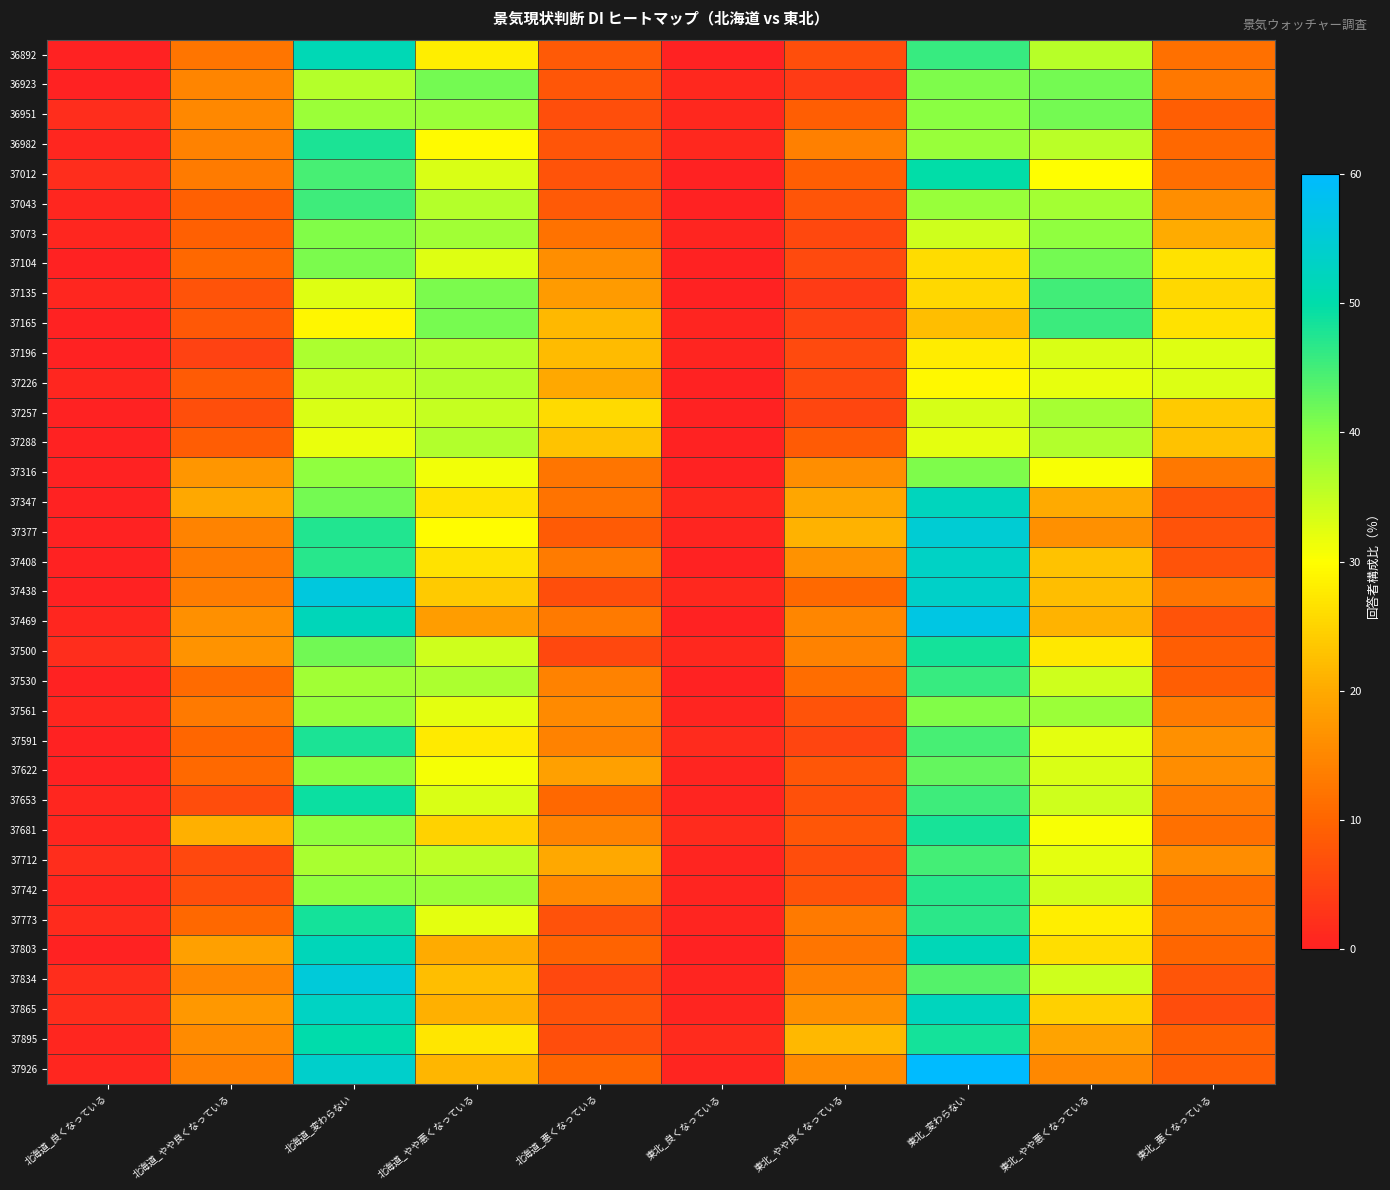

Reading left to right, list all the values displayed in this chart.

36892: 北海道_良くなっている=0.0	北海道_やや良くなっている=12.4	北海道_変わらない=51.2	北海道_やや悪くなっている=28.1	北海道_悪くなっている=8.3	東北_良くなっている=0.0	東北_やや良くなっている=6.6	東北_変わらない=45.9	東北_やや悪くなっている=35.9	東北_悪くなっている=11.6
36923: 北海道_良くなっている=0.0	北海道_やや良くなっている=14.7	北海道_変わらない=36.2	北海道_やや悪くなっている=41.4	北海道_悪くなっている=7.8	東北_良くなっている=1.1	東北_やや良くなっている=3.9	東北_変わらない=40.8	東北_やや悪くなっている=41.3	東北_悪くなっている=12.8
36951: 北海道_良くなっている=1.7	北海道_やや良くなっている=15.0	北海道_変わらない=38.3	北海道_やや悪くなっている=38.3	北海道_悪くなっている=6.7	東北_良くなっている=1.1	東北_やや良くなっている=8.9	東北_変わらない=39.7	東北_やや悪くなっている=41.3	東北_悪くなっている=8.9
36982: 北海道_良くなっている=0.8	北海道_やや良くなっている=14.3	北海道_変わらない=47.9	北海道_やや悪くなっている=29.4	北海道_悪くなっている=7.6	東北_良くなっている=1.2	東北_やや良くなっている=14.0	東北_変わらない=38.6	東北_やや悪くなっている=35.7	東北_悪くなっている=10.5
37012: 北海道_良くなっている=1.6	北海道_やや良くなっている=13.2	北海道_変わらない=44.6	北海道_やや悪くなっている=33.1	北海道_悪くなっている=7.4	東北_良くなっている=0.0	東北_やや良くなっている=9.0	東北_変わらない=49.7	東北_やや悪くなっている=29.9	東北_悪くなっている=11.3
37043: 北海道_良くなっている=0.8	北海道_やや良くなっている=9.2	北海道_変わらない=45.4	北海道_やや悪くなっている=36.1	北海道_悪くなっている=8.4	東北_良くなっている=0.0	東北_やや良くなっている=7.7	東北_変わらない=38.7	東北_やや悪くなっている=37.6	東北_悪くなっている=16.0
37073: 北海道_良くなっている=0.8	北海道_やや良くなっている=9.2	北海道_変わらない=40.3	北海道_やや悪くなっている=37.8	北海道_悪くなっている=11.8	東北_良くなっている=0.6	東北_やや良くなっている=5.8	東北_変わらない=34.1	東北_やや悪くなっている=39.3	東北_悪くなっている=20.2
37104: 北海道_良くなっている=0.0	北海道_やや良くなっている=10.4	北海道_変わらない=40.8	北海道_やや悪くなっている=32.8	北海道_悪くなっている=16.0	東北_良くなっている=0.0	東北_やや良くなっている=6.1	東北_変わらない=26.0	東北_やや悪くなっている=41.4	東北_悪くなっている=26.5
37135: 北海道_良くなっている=0.8	北海道_やや良くなっている=7.4	北海道_変わらない=32.8	北海道_やや悪くなっている=41.0	北海道_悪くなっている=18.0	東北_良くなっている=0.0	東北_やや良くなっている=3.8	東北_変わらない=25.5	東北_やや悪くなっている=45.1	東北_悪くなっている=25.5
37165: 北海道_良くなっている=0.0	北海道_やや良くなっている=8.1	北海道_変わらない=29.0	北海道_やや悪くなっている=41.1	北海道_悪くなっている=21.8	東北_良くなっている=0.5	東北_やや良くなっている=4.9	東北_変わらない=22.3	東北_やや悪くなっている=45.6	東北_悪くなっている=26.6
37196: 北海道_良くなっている=0.0	北海道_やや良くなっている=4.7	北海道_変わらない=37.0	北海道_やや悪くなっている=36.2	北海道_悪くなっている=22.1	東北_良くなっている=0.5	東北_やや良くなっている=6.0	東北_変わらない=27.7	東北_やや悪くなっている=33.1	東北_悪くなっている=32.6
37226: 北海道_良くなっている=0.8	北海道_やや良くなっている=8.7	北海道_変わらない=34.6	北海道_やや悪くなっている=36.2	北海道_悪くなっている=19.7	東北_良くなっている=0.0	東北_やや良くなっている=6.0	東北_変わらない=29.2	東北_やや悪くなっている=31.9	東北_悪くなっている=33.0
37257: 北海道_良くなっている=0.0	北海道_やや良くなっている=6.6	北海道_変わらない=33.1	北海道_やや悪くなっている=34.7	北海道_悪くなっている=25.6	東北_良くなっている=0.0	東北_やや良くなっている=5.4	東北_変わらない=33.5	東北_やや悪くなっている=37.3	東北_悪くなっている=23.8
37288: 北海道_良くなっている=0.0	北海道_やや良くなっている=8.7	北海道_変わらない=31.8	北海道_やや悪くなっている=36.5	北海道_悪くなっている=23.0	東北_良くなっている=0.0	東北_やや良くなっている=8.5	東北_変わらない=32.3	東北_やや悪くなっている=36.5	東北_悪くなっている=22.8
37316: 北海道_良くなっている=0.0	北海道_やや良くなっている=17.2	北海道_変わらない=39.3	北海道_やや悪くなっている=31.1	北海道_悪くなっている=12.3	東北_良くなっている=0.0	東北_やや良くなっている=16.0	東北_変わらない=40.6	東北_やや悪くなっている=30.5	東北_悪くなっている=12.8
37347: 北海道_良くなっている=0.0	北海道_やや良くなっている=19.8	北海道_変わらない=41.4	北海道_やや悪くなっている=26.7	北海道_悪くなっている=12.1	東北_良くなっている=1.1	東北_やや良くなっている=19.5	東北_変わらない=52.1	東北_やや悪くなっている=20.0	東北_悪くなっている=7.4
37377: 北海道_良くなっている=0.0	北海道_やや良くなっている=14.4	北海道_変わらない=47.5	北海道_やや悪くなっている=29.7	北海道_悪くなっている=8.5	東北_良くなっている=0.5	東北_やや良くなっている=21.1	東北_変わらない=54.7	東北_やや悪くなっている=16.3	東北_悪くなっている=7.4
37408: 北海道_良くなっている=0.0	北海道_やや良くなっている=13.3	北海道_変わらない=46.9	北海道_やや悪くなっている=26.6	北海道_悪くなっている=13.3	東北_良くなっている=0.0	東北_やや良くなっている=16.5	東北_変わらない=53.2	東北_やや悪くなっている=22.9	東北_悪くなっている=7.5
37438: 北海道_良くなっている=0.0	北海道_やや良くなっている=13.6	北海道_変わらない=55.9	北海道_やや悪くなっている=23.7	北海道_悪くなっている=6.8	東北_良くなっている=1.1	東北_やや良くなっている=10.7	東北_変わらない=53.5	東北_やや悪くなっている=22.5	東北_悪くなっている=12.3
37469: 北海道_良くなっている=0.9	北海道_やや良くなっている=16.4	北海道_変わらない=51.7	北海道_やや悪くなっている=18.1	北海道_悪くなっている=12.9	東北_良くなっている=0.0	東北_やや良くなっている=14.8	東北_変わらない=56.6	東北_やや悪くなっている=21.2	東北_悪くなっている=7.4
37500: 北海道_良くなっている=1.7	北海道_やや良くなっている=16.7	北海道_変わらない=41.7	北海道_やや悪くなっている=34.2	北海道_悪くなっている=5.8	東北_良くなっている=1.1	東北_やや良くなっている=14.2	東北_変わらない=48.4	東北_やや悪くなっている=27.4	東北_悪くなっている=8.9
37530: 北海道_良くなっている=0.0	北海道_やや良くなっている=10.9	北海道_変わらない=37.8	北海道_やや悪くなっている=37.0	北海道_悪くなっている=14.3	東北_良くなっている=0.0	東北_やや良くなっている=11.1	東北_変わらない=45.8	東北_やや悪くなっている=34.2	東北_悪くなっている=8.9
37561: 北海道_良くなっている=0.8	北海道_やや良くなっている=12.9	北海道_変わらない=38.7	北海道_やや悪くなっている=32.3	北海道_悪くなっている=15.3	東北_良くなっている=0.5	東北_やや良くなっている=7.4	東北_変わらない=40.5	東北_やや悪くなっている=38.4	東北_悪くなっている=13.2
37591: 北海道_良くなっている=0.0	北海道_やや良くなっている=10.2	北海道_変わらない=48.0	北海道_やや悪くなっている=27.6	北海道_悪くなっている=14.2	東北_良くなっている=1.6	東北_やや良くなっている=5.3	東北_変わらない=44.7	東北_やや悪くなっている=32.1	東北_悪くなっている=16.3
37622: 北海道_良くなっている=0.0	北海道_やや良くなっている=10.6	北海道_変わらない=39.8	北海道_やや悪くなっている=30.9	北海道_悪くなっている=18.7	東北_良くなっている=0.5	東北_やや良くなっている=7.9	東北_変わらない=42.6	東北_やや悪くなっている=33.2	東北_悪くなっている=15.8
37653: 北海道_良くなっている=0.8	北海道_やや良くなっている=6.5	北海道_変わらない=49.2	北海道_やや悪くなっている=33.1	北海道_悪くなっている=10.5	東北_良くなっている=0.5	東北_やや良くなっている=6.8	東北_変わらない=45.3	東北_やや悪くなっている=34.2	東北_悪くなっている=13.2
37681: 北海道_良くなっている=0.8	北海道_やや良くなっている=20.8	北海道_変わらない=39.2	北海道_やや悪くなっている=24.8	北海道_悪くなっている=14.4	東北_良くなっている=1.6	東北_やや良くなっている=7.9	東北_変わらない=48.1	東北_やや悪くなっている=30.7	東北_悪くなっている=11.6
37712: 北海道_良くなっている=1.6	北海道_やや良くなっている=5.8	北海道_変わらない=37.2	北海道_やや悪くなっている=35.5	北海道_悪くなっている=19.8	東北_良くなっている=0.5	東北_やや良くなっている=6.3	東北_変わらない=45.0	東北_やや悪くなっている=32.3	東北_悪くなっている=15.9
37742: 北海道_良くなっている=0.8	北海道_やや良くなっている=6.7	北海道_変わらない=39.2	北海道_やや悪くなっている=38.3	北海道_悪くなっている=15.0	東北_良くなっている=0.5	東北_やや良くなっている=7.4	東北_変わらない=47.1	東北_やや悪くなっている=33.9	東北_悪くなっている=11.1
37773: 北海道_良くなっている=1.6	北海道_やや良くなっている=10.5	北海道_変わらない=48.4	北海道_やや悪くなっている=32.3	北海道_悪くなっている=7.3	東北_良くなっている=0.5	東北_やや良くなっている=12.9	東北_変わらない=46.8	東北_やや悪くなっている=28.0	東北_悪くなっている=11.8
37803: 北海道_良くなっている=0.0	北海道_やや良くなっている=18.6	北海道_変わらない=51.6	北海道_やや悪くなっている=20.2	北海道_悪くなっている=9.7	東北_良くなっている=0.0	東北_やや良くなっている=12.3	東北_変わらない=51.3	東北_やや悪くなっている=26.2	東北_悪くなっている=10.2
37834: 北海道_良くなっている=1.6	北海道_やや良くなっている=14.9	北海道_変わらない=55.4	北海道_やや悪くなっている=22.3	北海道_悪くなっている=5.8	東北_良くなっている=0.5	東北_やや良くなっている=14.1	東北_変わらない=43.8	東北_やや悪くなっている=34.0	東北_悪くなっている=7.6
37865: 北海道_良くなっている=1.6	北海道_やや良くなっている=17.4	北海道_変わらない=52.9	北海道_やや悪くなっている=20.7	北海道_悪くなっている=7.4	東北_良くなっている=0.5	東北_やや良くなっている=16.3	東北_変わらない=52.2	東北_やや悪くなっている=24.5	東北_悪くなっている=6.5
37895: 北海道_良くなっている=0.8	北海道_やや良くなっている=15.6	北海道_変わらない=50.0	北海道_やや悪くなっている=27.1	北海道_悪くなっている=6.6	東北_良くなっている=1.6	東北_やや良くなっている=21.7	東北_変わらない=48.4	東北_やや悪くなっている=19.0	東北_悪くなっている=9.2
37926: 北海道_良くなっている=0.8	北海道_やや良くなっている=14.1	北海道_変わらない=53.7	北海道_やや悪くなっている=21.5	北海道_悪くなっている=9.9	東北_良くなっている=0.6	東北_やや良くなっている=15.6	東北_変わらない=60.0	東北_やや悪くなっている=15.0	東北_悪くなっている=8.9